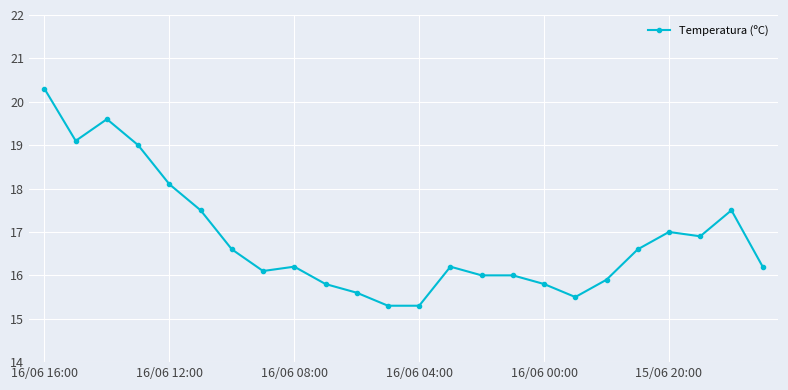

What is the value of the 21st point from the left?

17.0